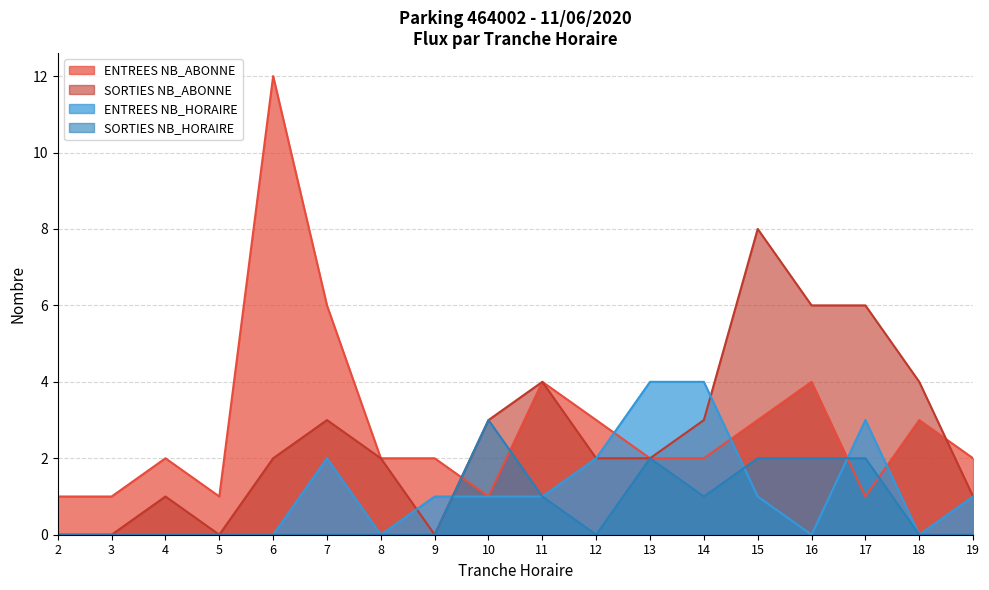

Which series has the largest total across all categories?

ENTREES NB_ABONNE